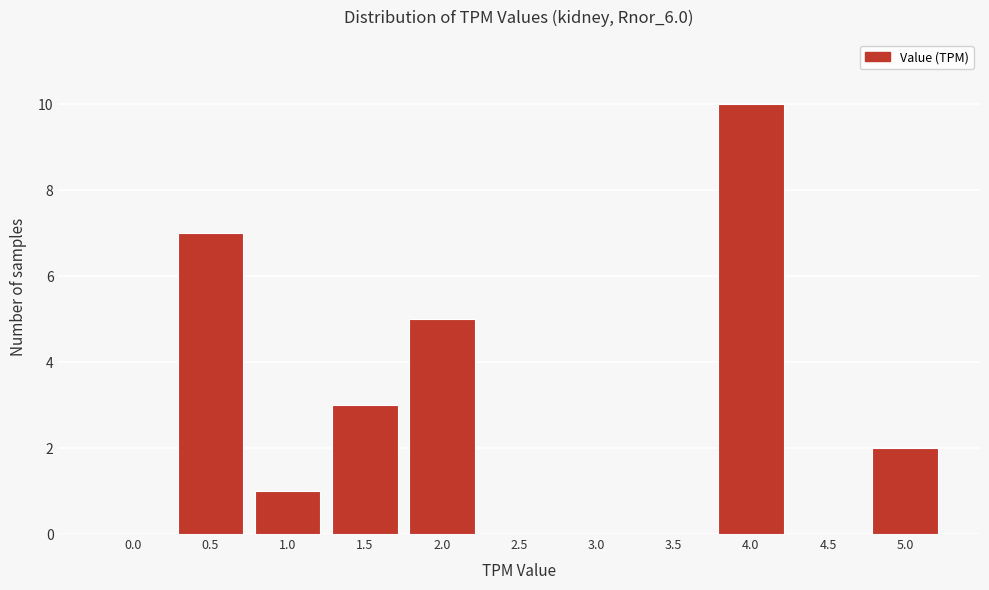

Reading left to right, transcribe all the data shown in this chart.

0.0=0	0.5=7	1.0=1	1.5=3	2.0=5	2.5=0	3.0=0	3.5=0	4.0=10	4.5=0	5.0=2